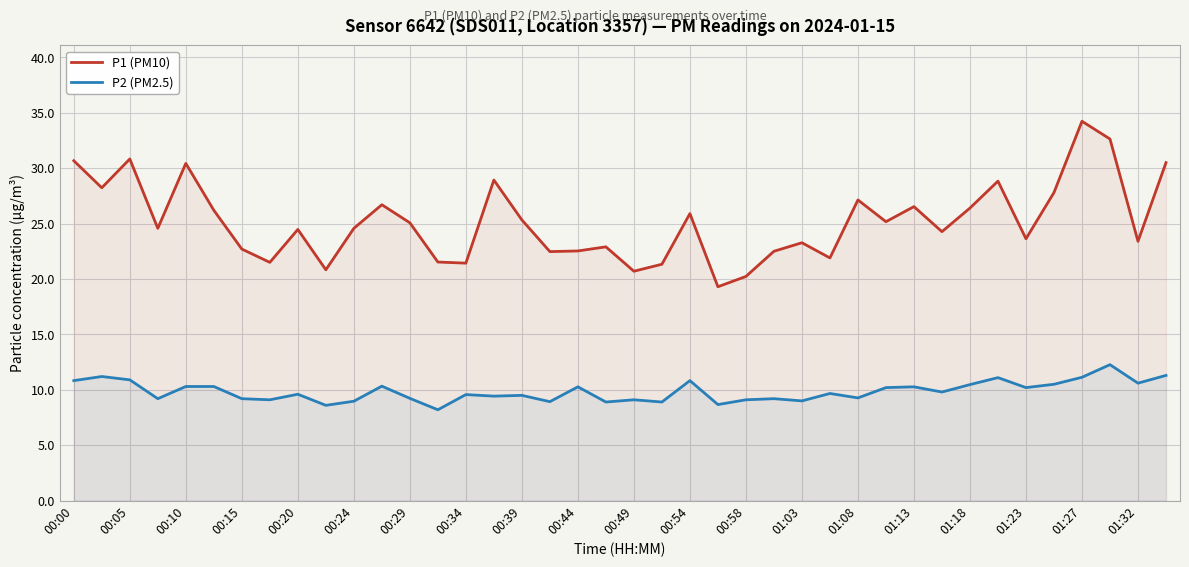

What is the smallest value displayed?

8.2